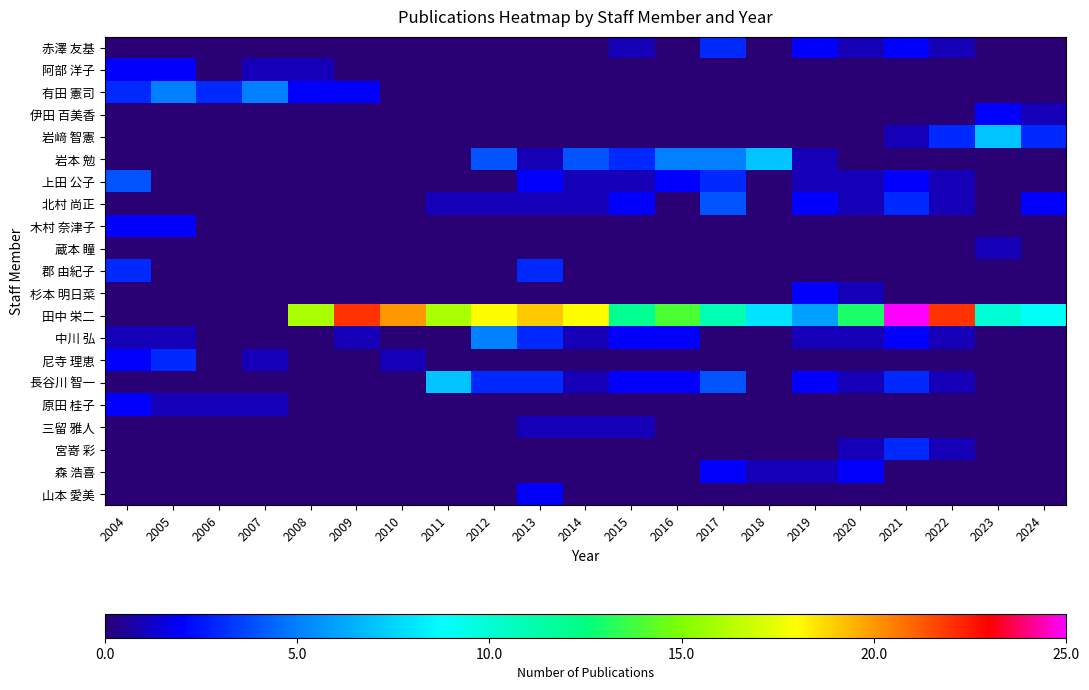

What is the spread (max minus min) of values at 2024?

9